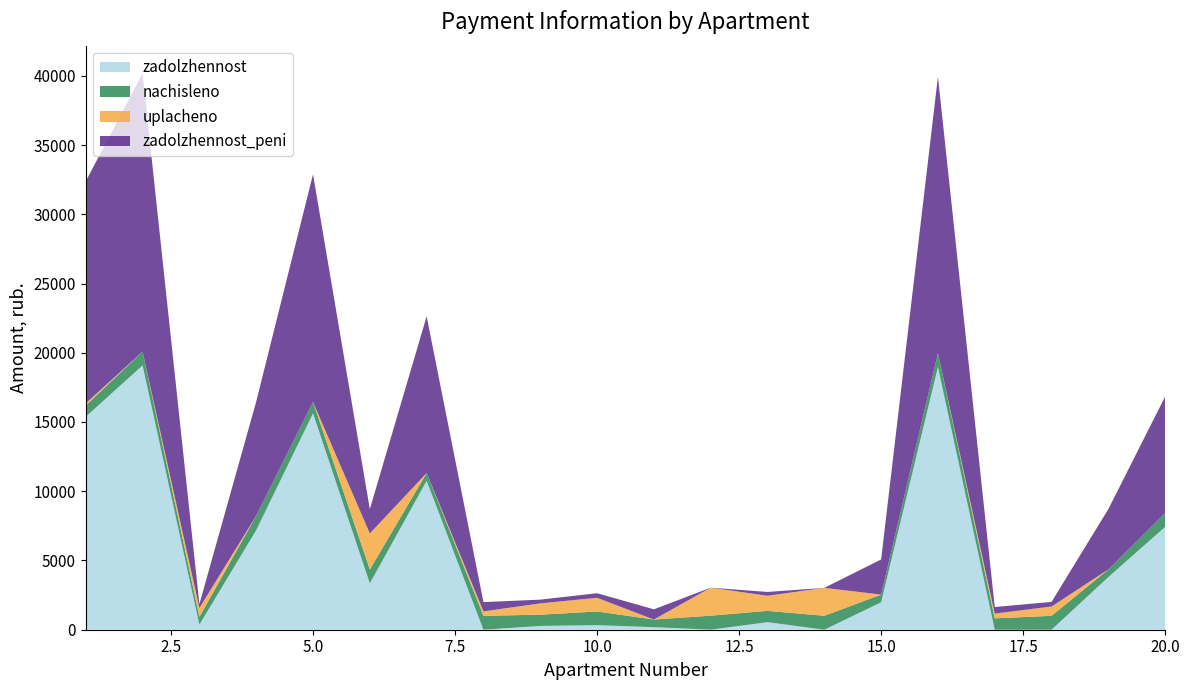

Reading left to right, list all the values displayed in this chart.

zadolzhennost: 1=15381.5	2=19086.5	3=370.0	4=7186.9	5=15624.8	6=3348.1	7=10752.2	8=0.0	9=271.9	10=329.5	11=183.7	12=3.3	13=545.3	14=0.0	15=1982.5	16=18976.3	17=0.0	18=1.3	19=3803.2	20=7429.7
nachisleno: 1=811.4	2=996.8	3=556.2	4=1047.8	5=818.2	6=1005.3	7=563.0	8=1005.3	9=814.8	10=988.3	11=552.8	12=1010.4	13=818.2	14=1007.0	15=554.5	16=991.7	17=819.9	18=1003.6	19=554.5	20=991.7
uplacheno: 1=151.8	2=0.0	3=642.0	4=0.0	5=0.0	6=2600.0	7=0.0	8=319.0	9=815.0	10=988.0	11=0.0	12=2023.0	13=1089.4	14=2016.0	15=0.0	16=0.0	17=345.0	18=670.4	19=0.0	20=0.0
zadolzhennost_peni: 1=16041.1	2=20083.3	3=284.2	4=8234.7	5=16443.0	6=1753.4	7=11315.3	8=669.6	9=271.6	10=329.8	11=736.5	12=0.0	13=274.1	14=0.0	15=2537.0	16=19968.0	17=473.9	18=334.5	19=4357.7	20=8421.4